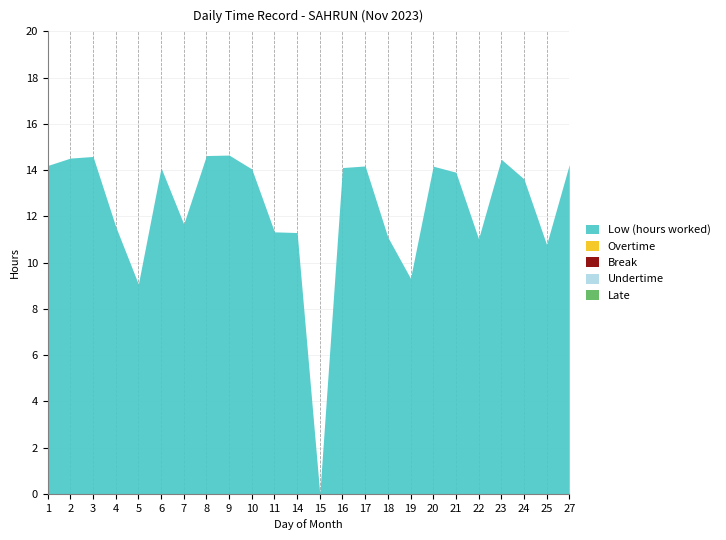

True or false: Overtime and Low (hours worked) intersect in this chart.

False